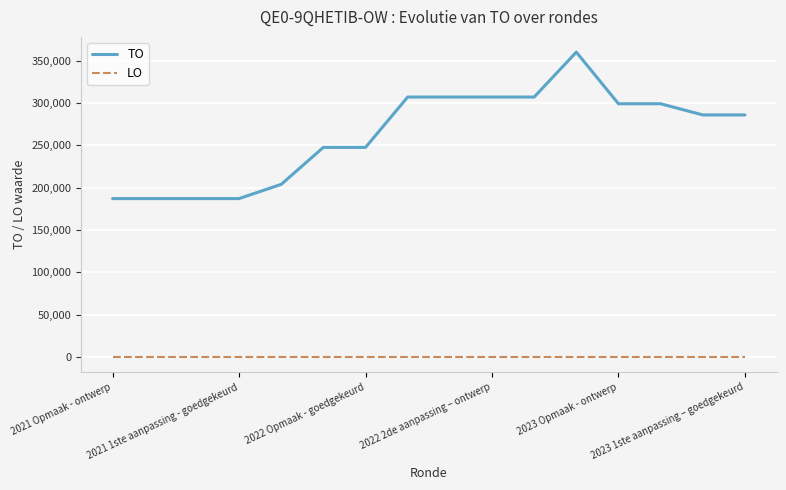

Reading left to right, extract all data points from this chart.

TO: 187143	187143	187143	187143	203941	247627	247627	307104	307104	307104	307104	360173	299184	299184	285976	285976
LO: 0	0	0	0	0	0	0	0	0	0	0	0	0	0	0	0